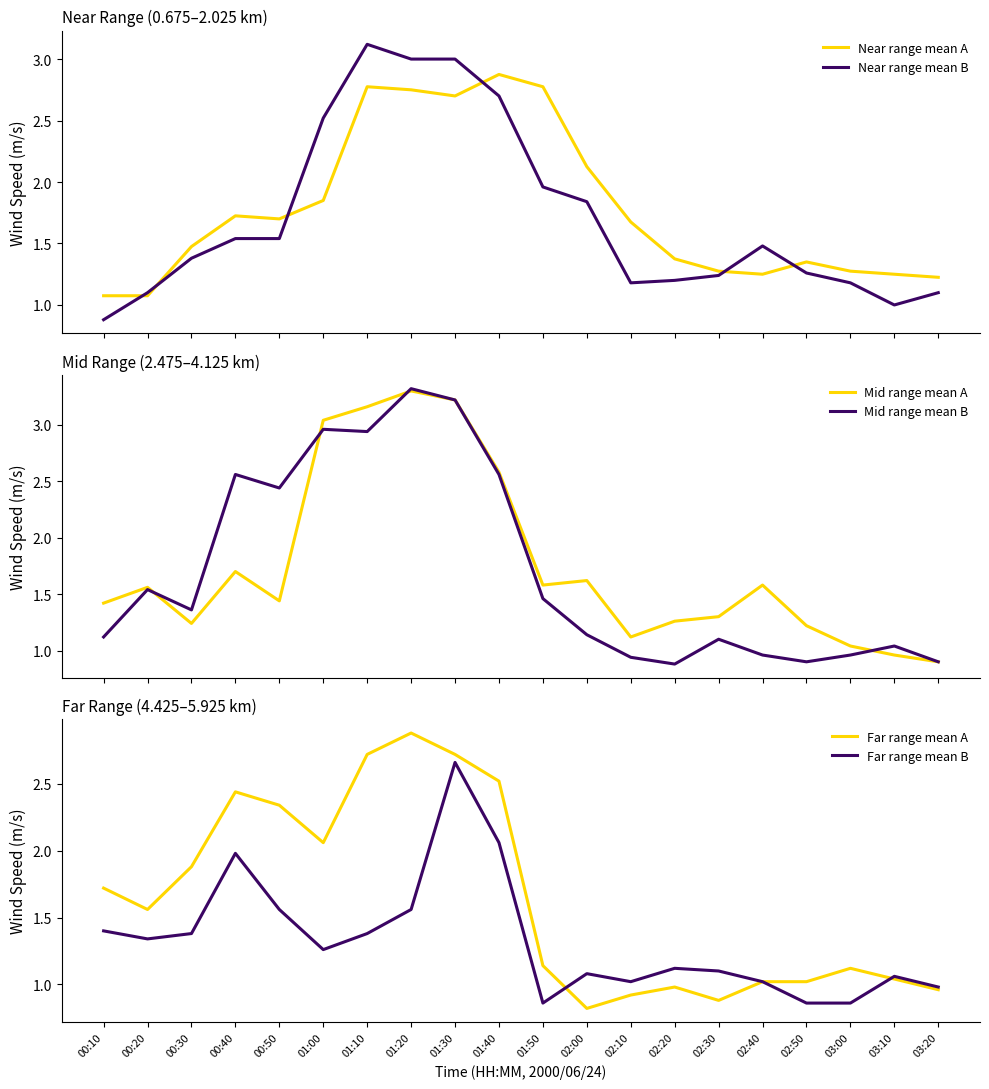

True or false: Far range mean B has more than 0 points higher than both neighbors.

True